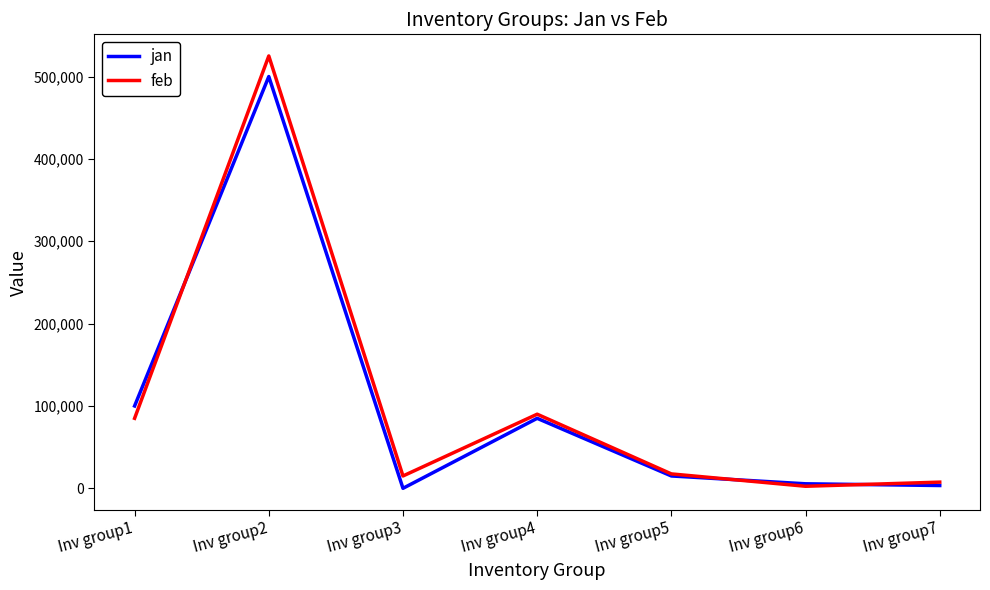

Where is jan nearest to the value 250000?

Inv group1